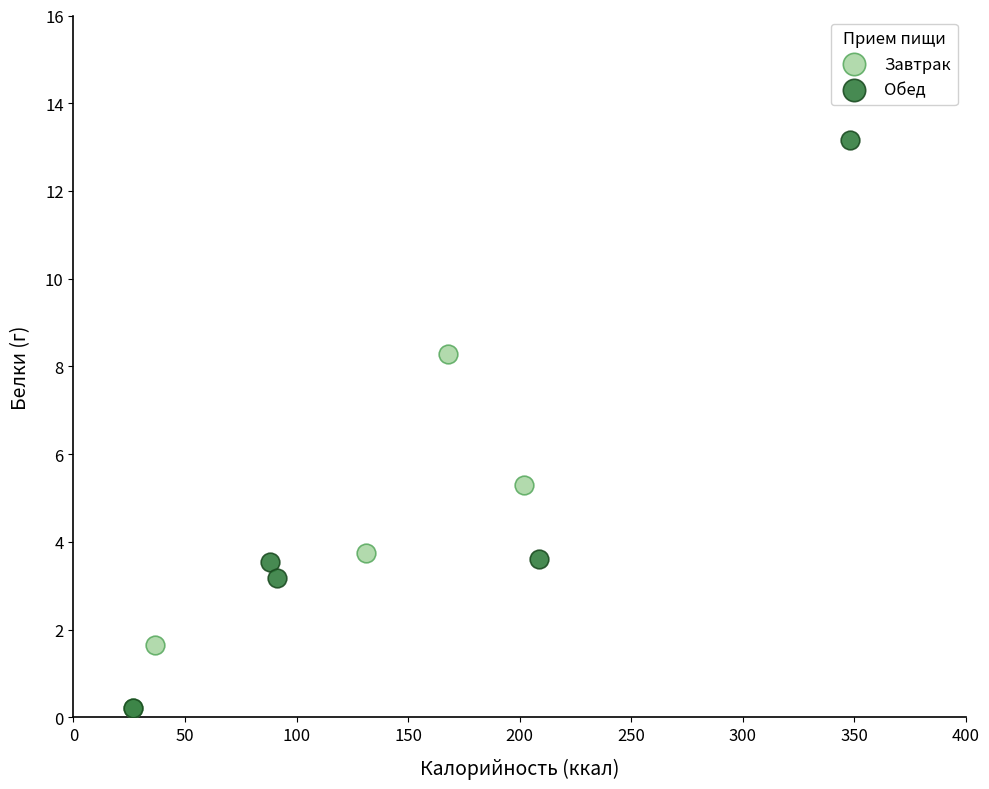

Which series contains the highest Y value?

Обед